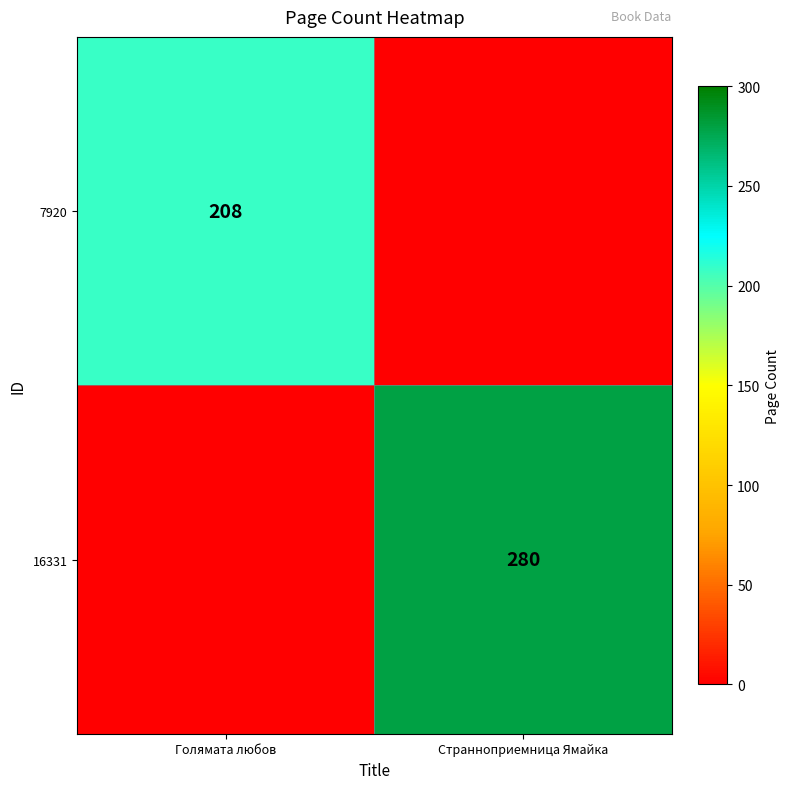

The value of 7920 at Голямата любов is 208. True or false?

True